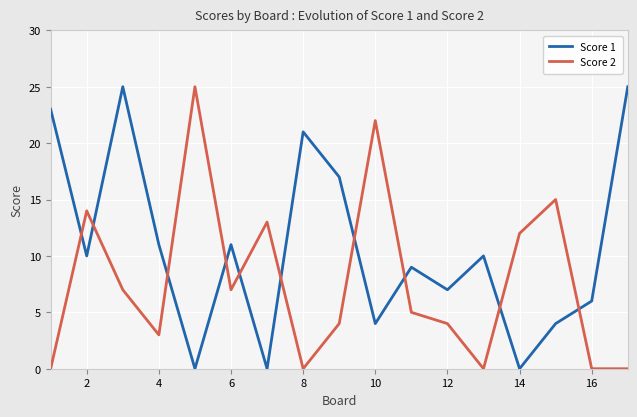

Rank the series by their average value, from highest to lowest.

Score 1, Score 2